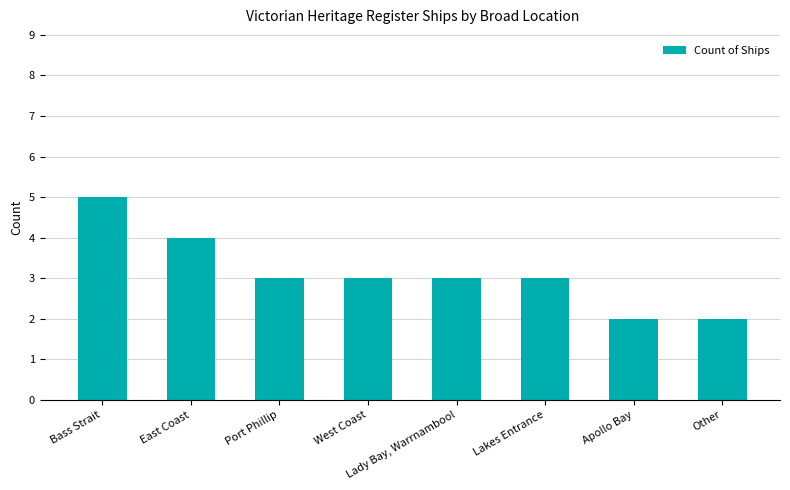

What is the approximate value at West Coast?

3